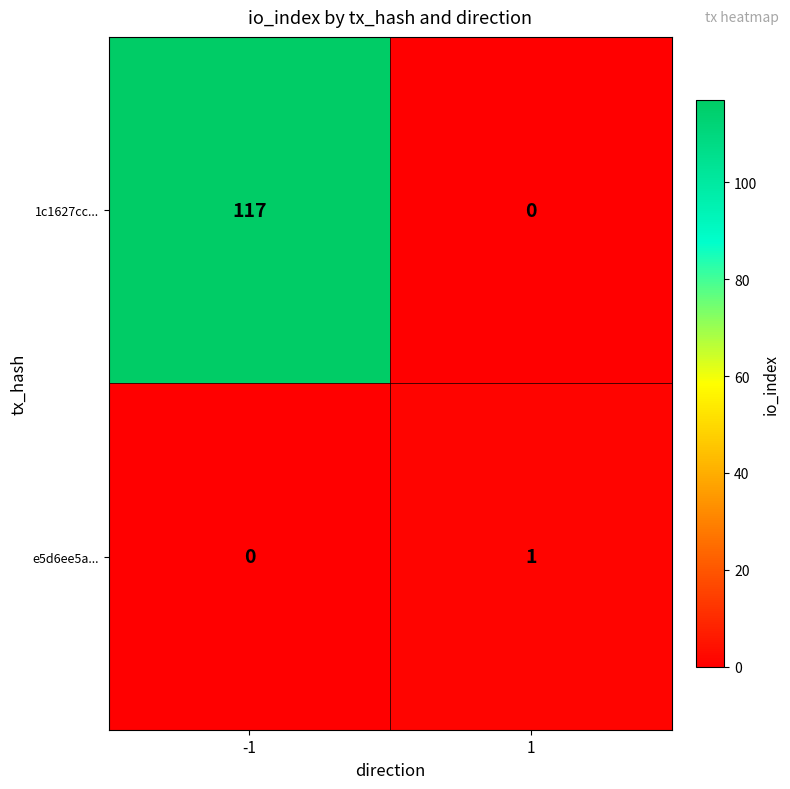

Rank the series by their average value, from highest to lowest.

1c1627cc..., e5d6ee5a...